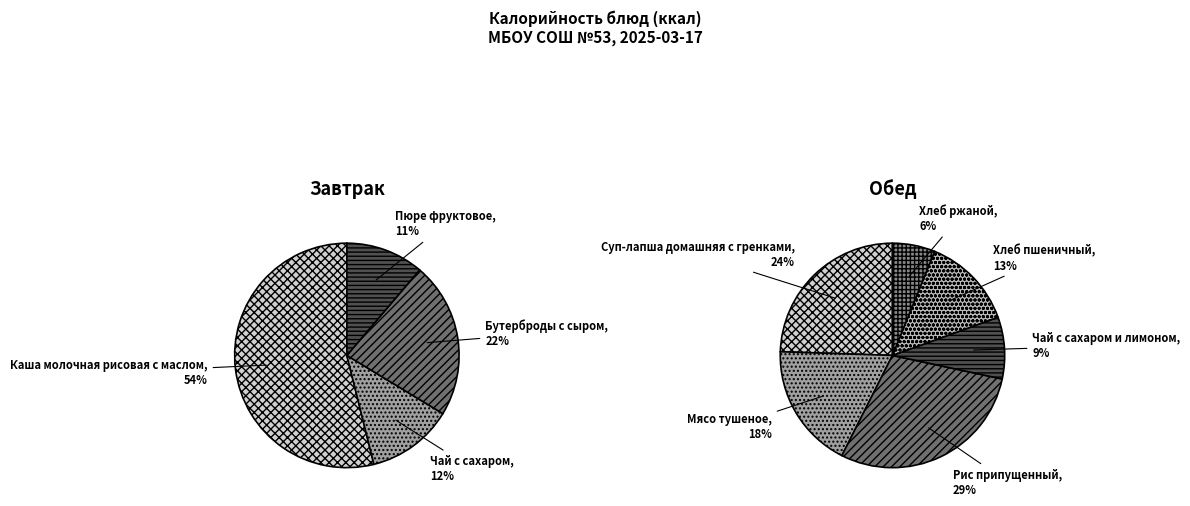

What is the total percentage of Чай с сахаром and Каша молочная рисовая с маслом?

66.3%